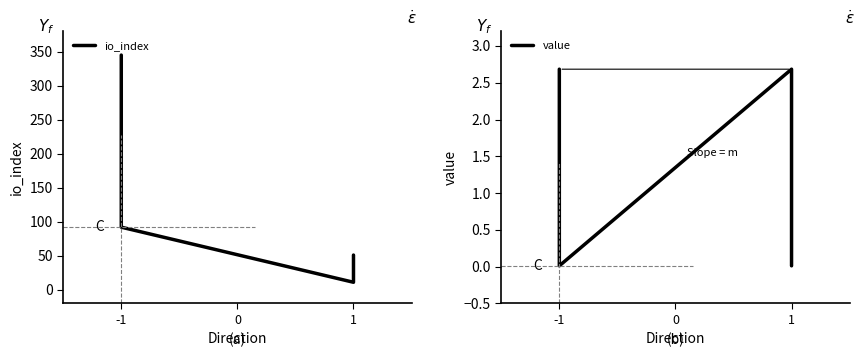

What are all the series names shown in the legend?

io_index, value